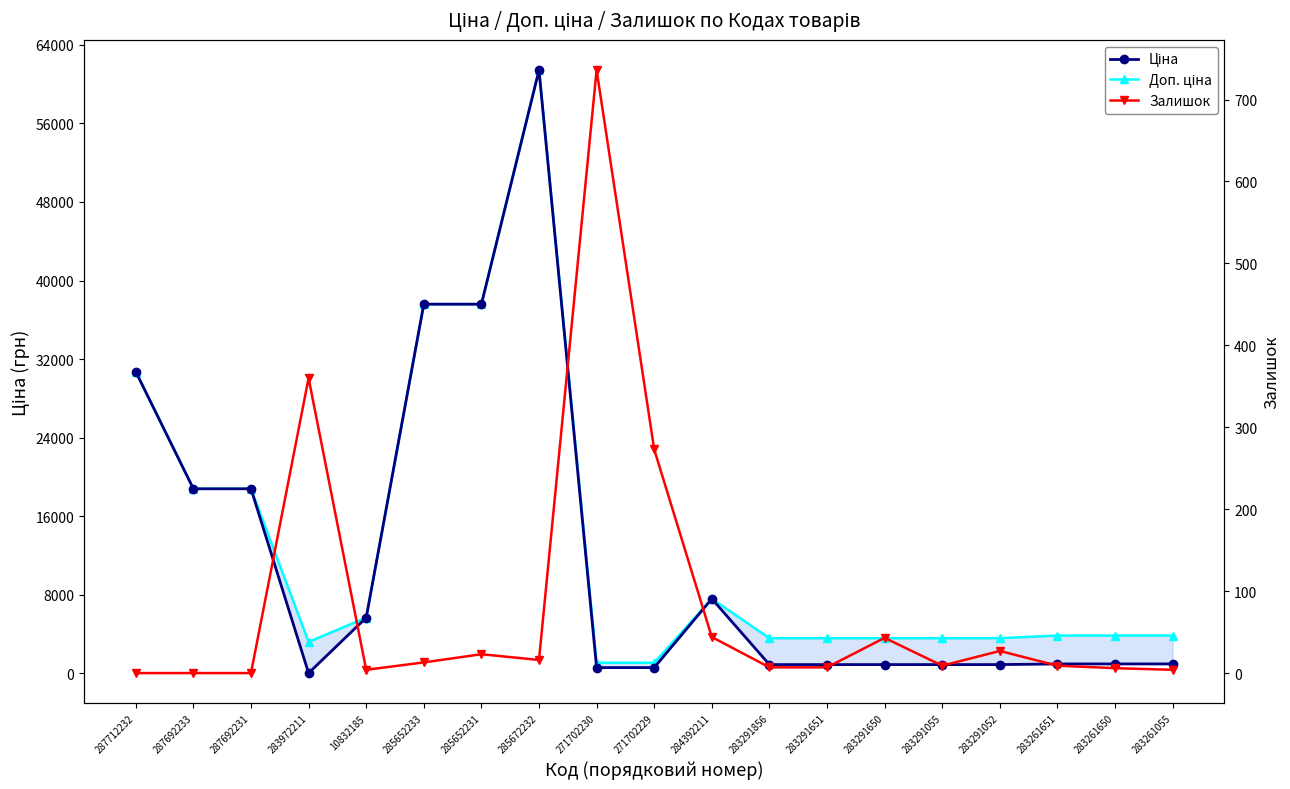

What is the approximate value of Ціна at 287692231?

18796.8